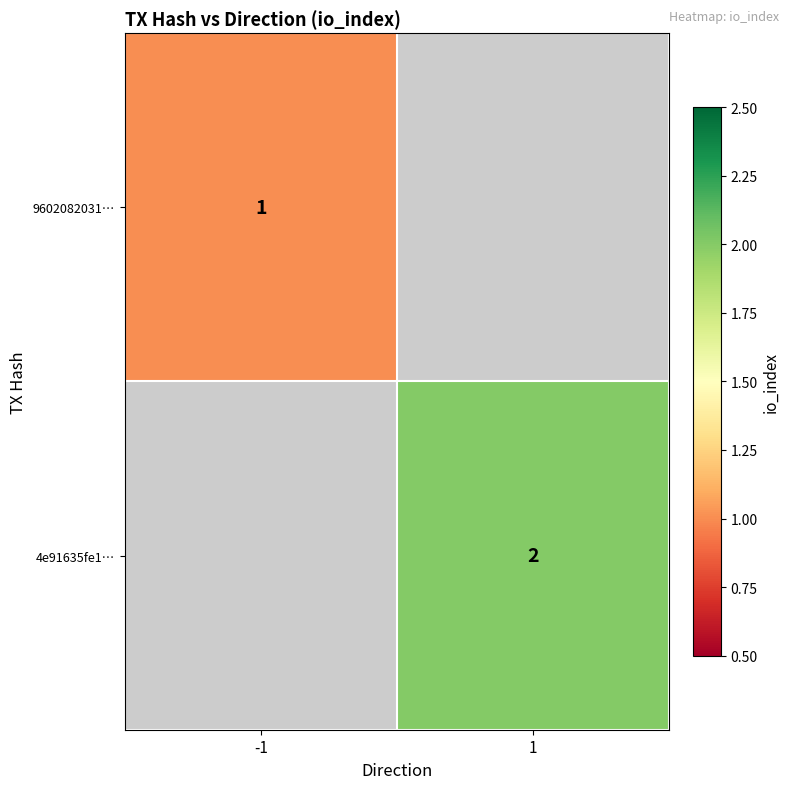

True or false: 4e91635fe1… has a value of 3 at 1.

False